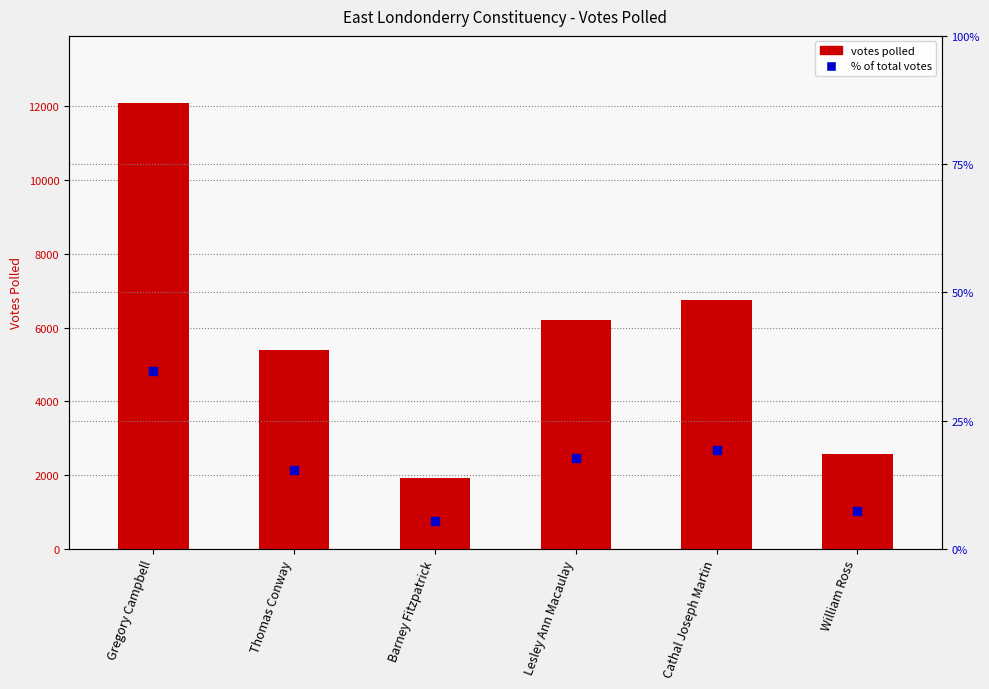

Is the value of Votes Polled at Cathal Joseph Martin greater than the value of % of total votes at Gregory Campbell?

Yes